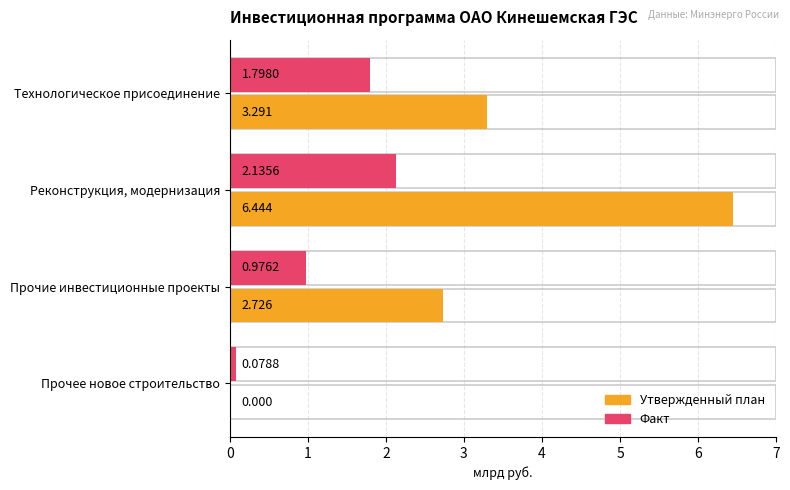

True or false: Maximum utilization has a value of 1.8 at Технологическое присоединение.

True